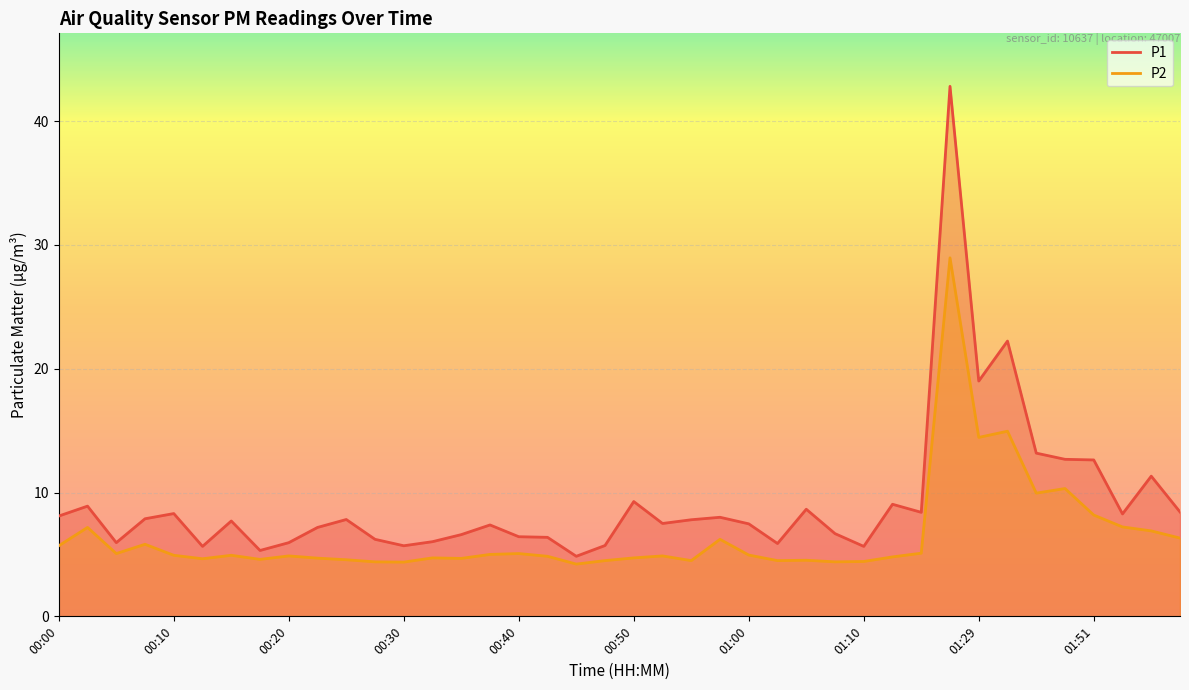

Rank the categories by P2 value from highest to lowest.

01:24, 01:35, 01:29, 01:43, 01:40, 01:51, 01:54, 00:03, 01:56, 01:59, 00:58, 00:08, 00:00, 01:15, 00:05, 00:40, 00:37, 01:00, 00:10, 00:15, 00:20, 00:53, 00:42, 01:13, 00:32, 00:50, 00:22, 00:35, 00:13, 00:18, 00:25, 01:05, 00:47, 00:55, 01:03, 01:10, 00:27, 01:08, 00:30, 00:45